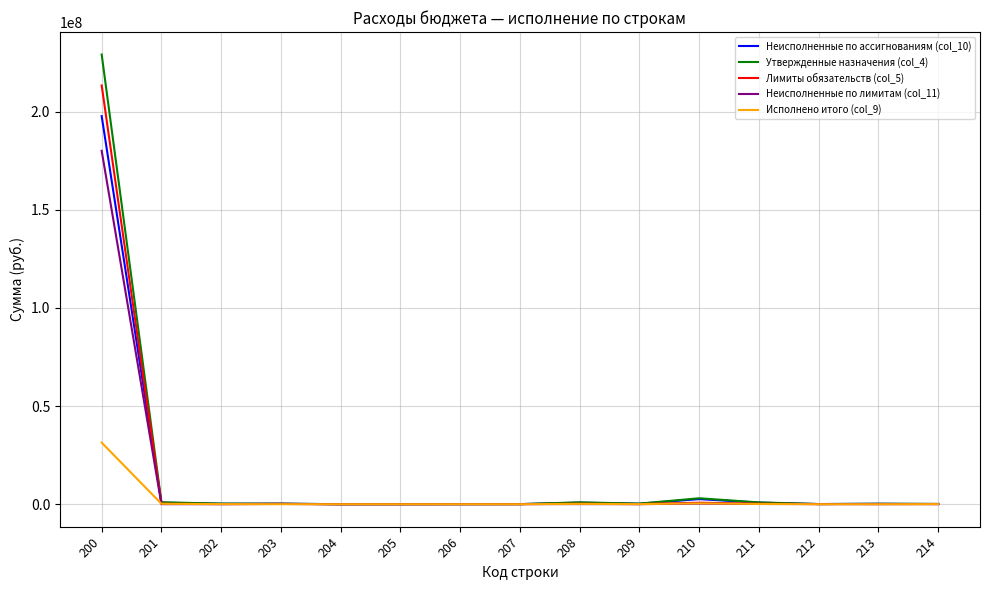

List the series in order of their peak value, highest first.

Утвержденные назначения (col_4), Лимиты обязательств (col_5), Неисполненные по ассигнованиям (col_10), Неисполненные по лимитам (col_11), Исполнено итого (col_9)